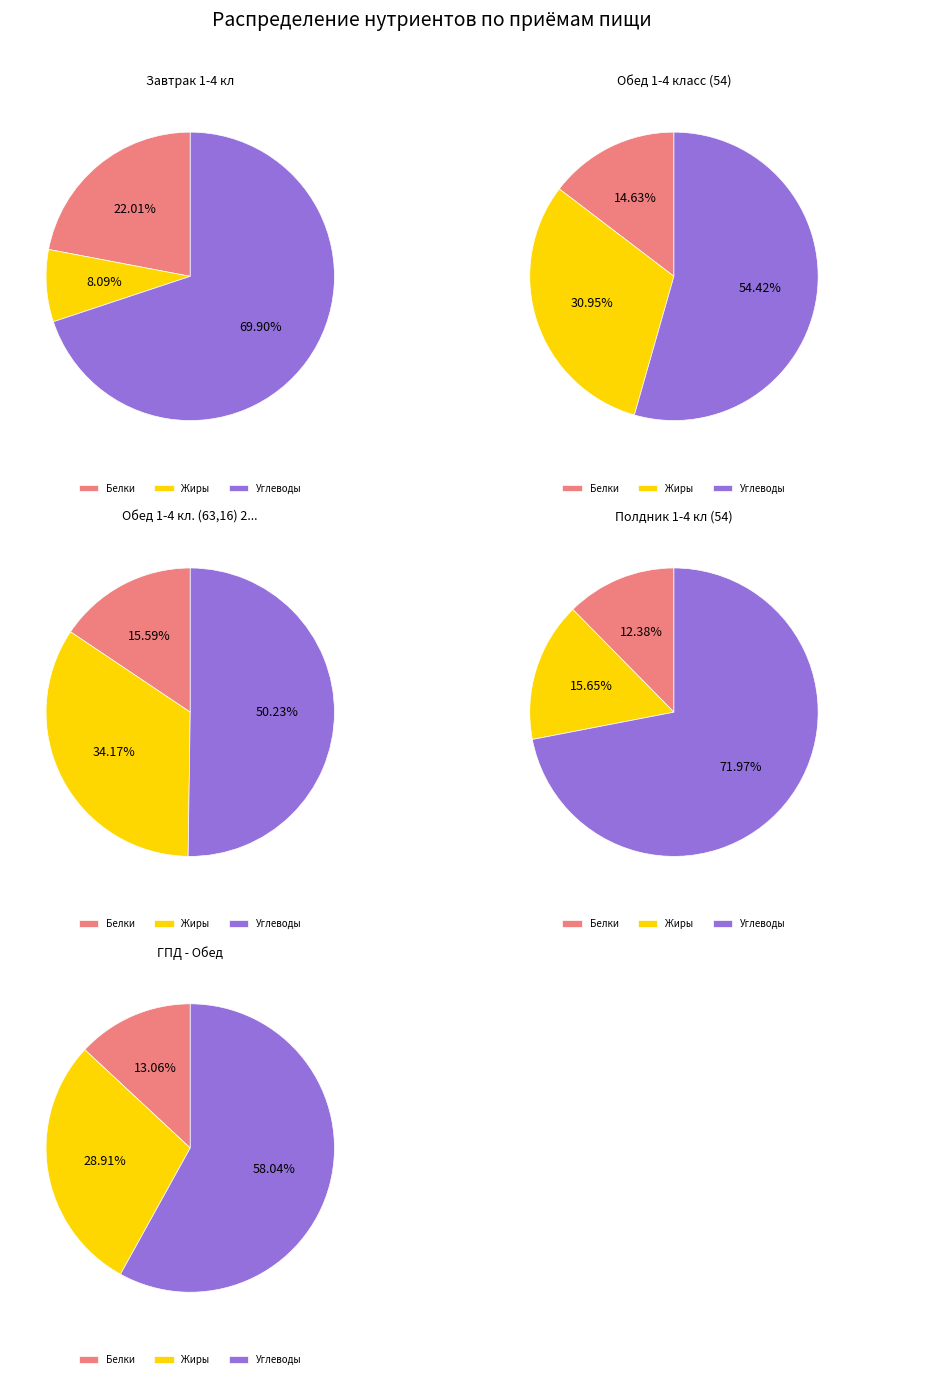

The Жиры slice represents 31% of the pie. True or false?

True